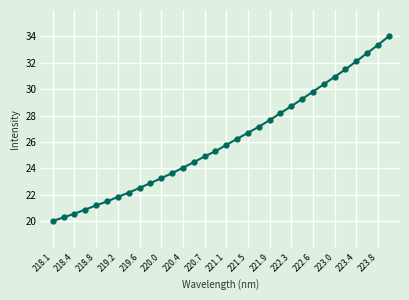

What is the value of the 30th point from the left?

32.7